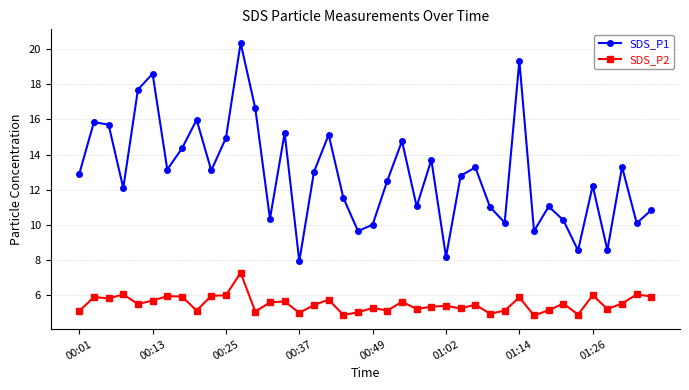

Which series has the largest total across all categories?

SDS_P1